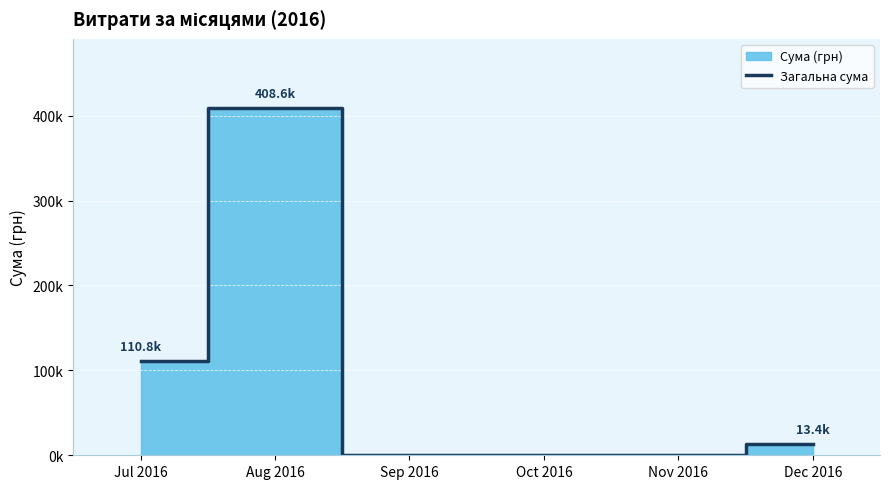

The chart shows a value of 0.0 at Nov 2016. True or false?

True